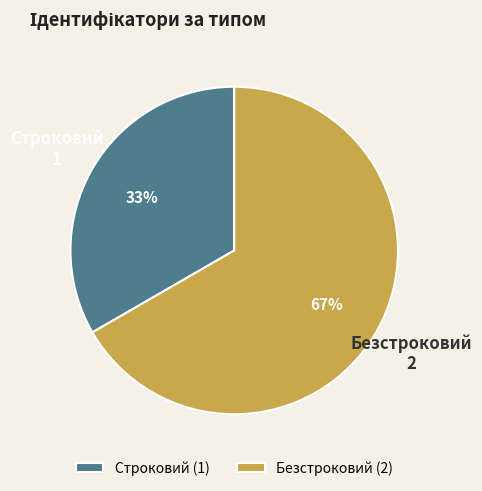

Rank the categories by value from highest to lowest.

Безстроковий, Строковий